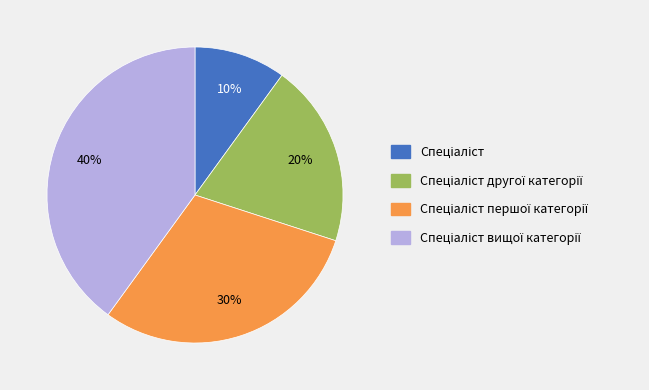

Does any single category account for the majority?

No